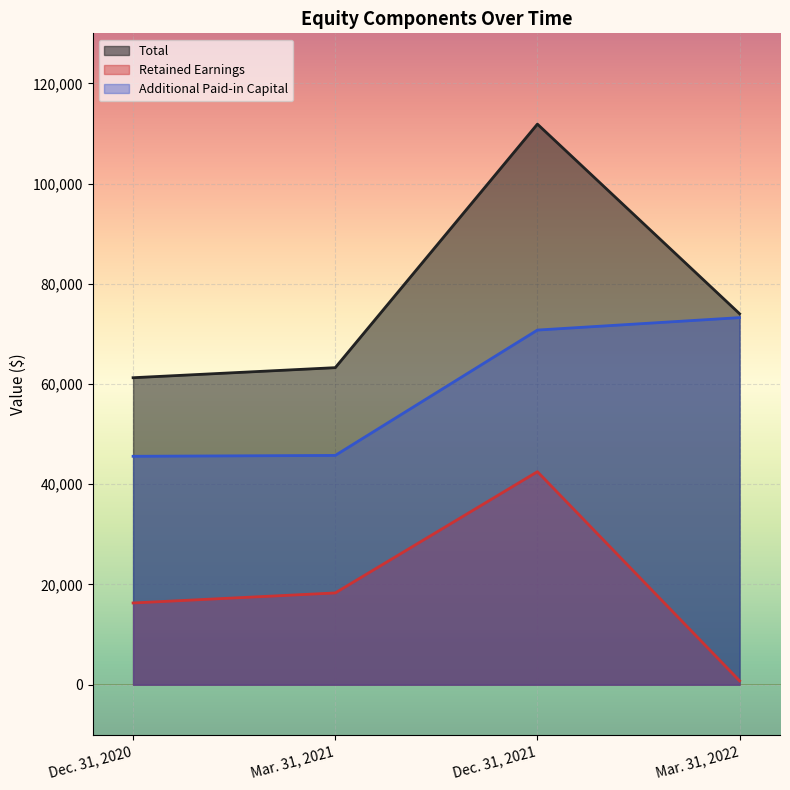

At which label is Retained Earnings closest to 21642?

Mar. 31, 2021